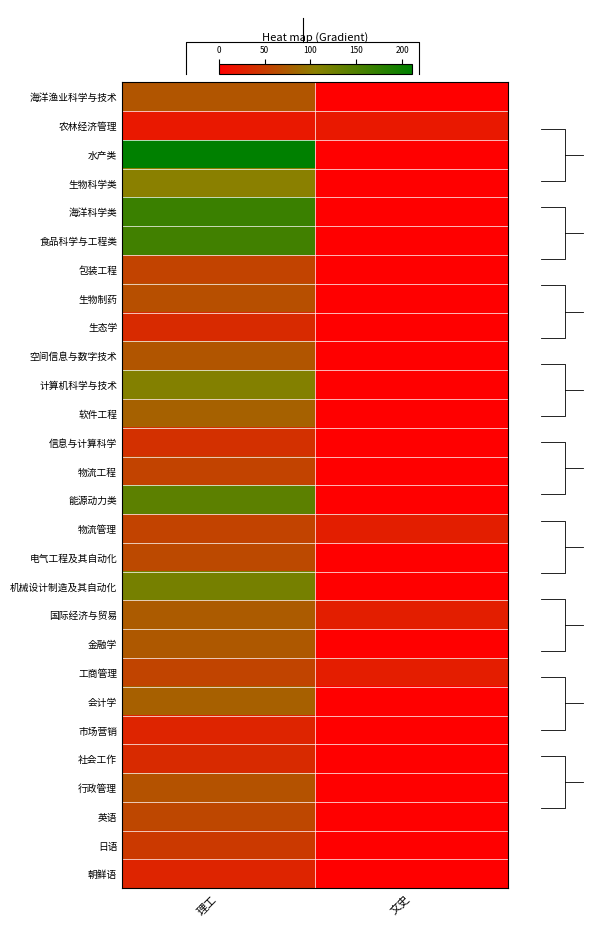

What is the difference between the maximum and minimum values in the 能源动力类 series?

140